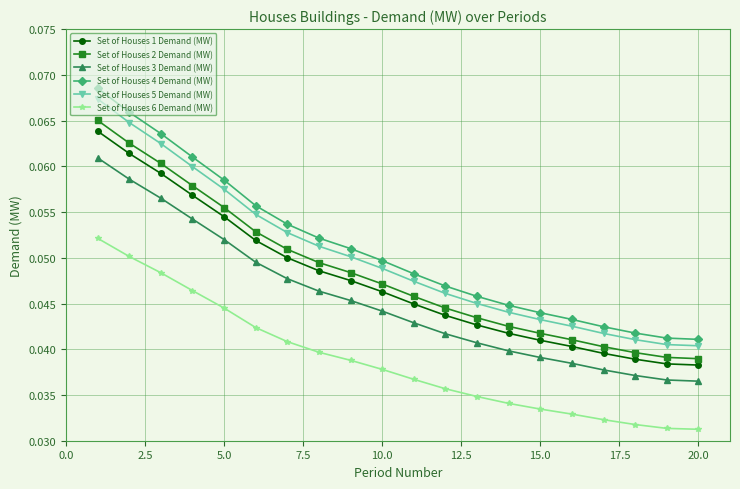

How many Set of Houses 5 Demand (MW) values are between 0 and 1?

20